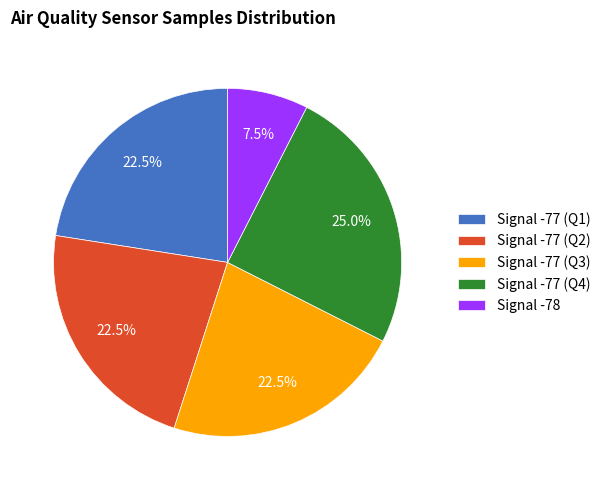

Does Signal -77 (Q4) represent more than half of the total?

No